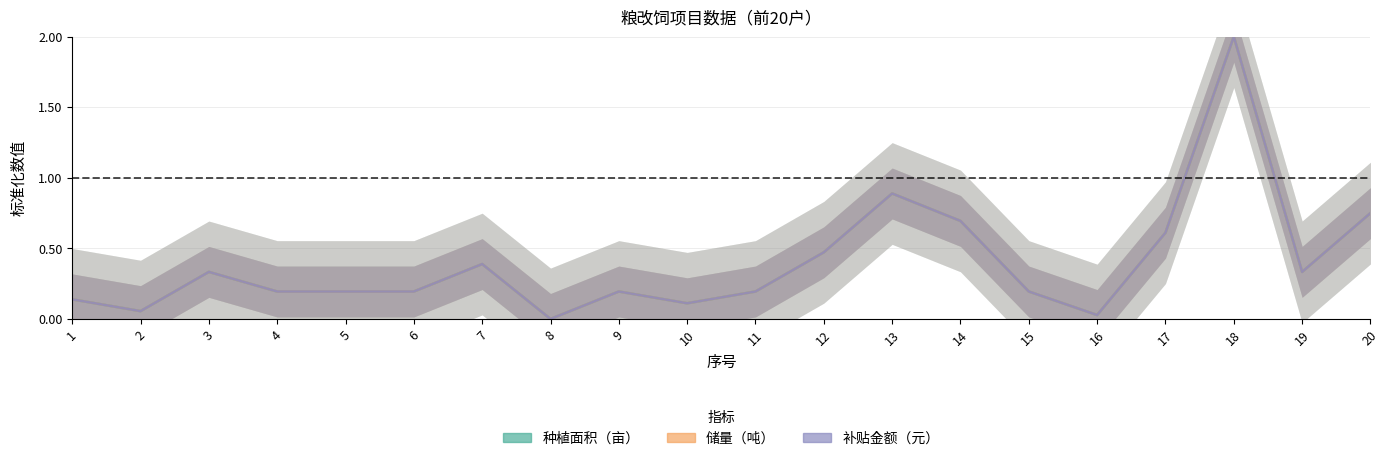

What is the value of the 储量（吨） point at the 18th from the left?

2.0